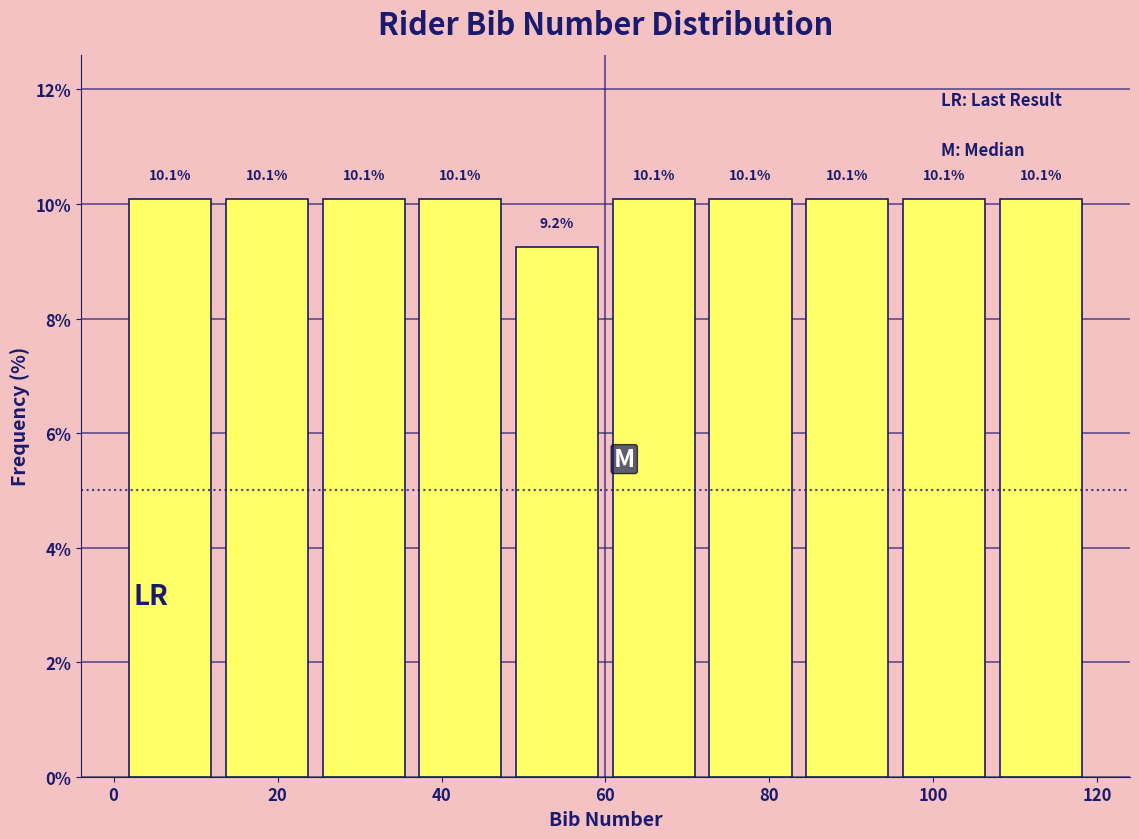

How tall is the bar that spans 12.8 to 24.6 on the x-axis? The bar edges are not printed on the chart, so give them approximately, as read against the axis.

10.1